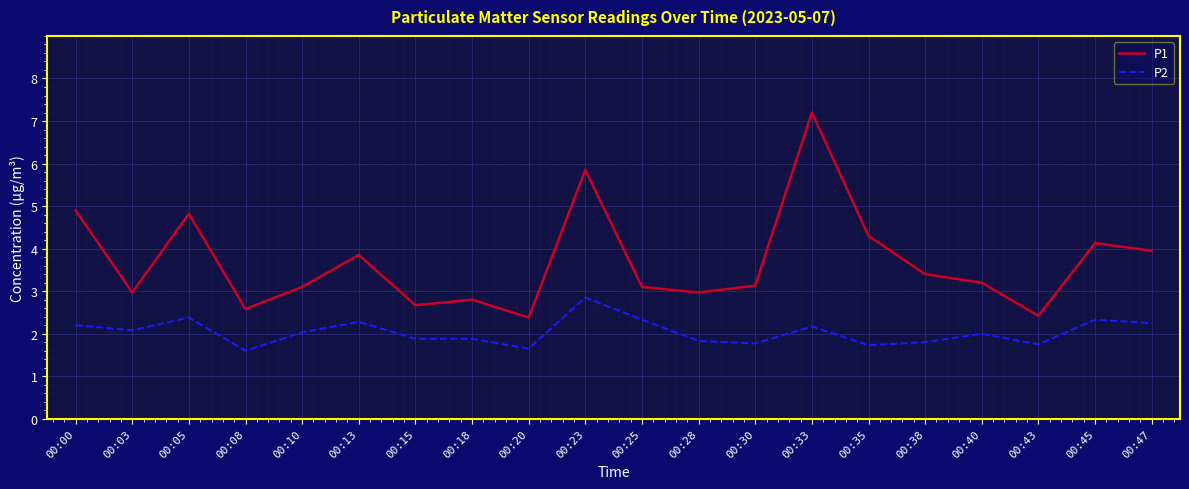

At which category does the chart reach its peak across all series?

00:33